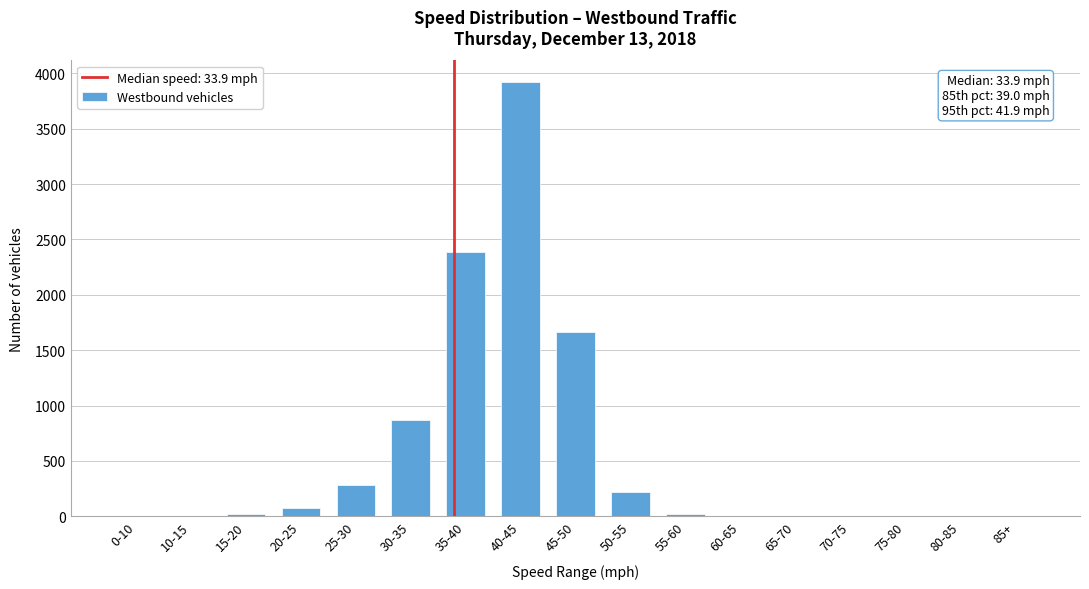

Which has a higher value, 30-35 or 25-30?

30-35